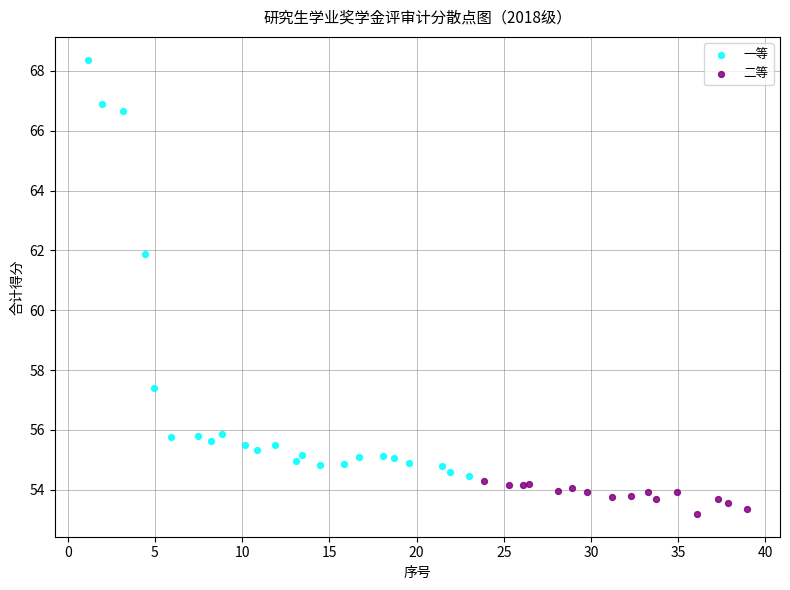

Which series contains the lowest Y value?

二等